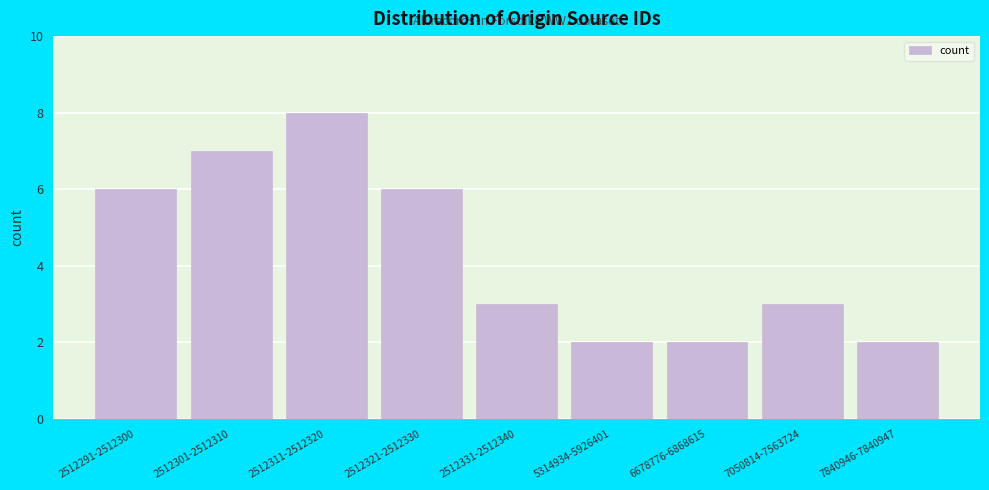

Reading left to right, what are all the values shown in this chart?

2512291-2512300=6	2512301-2512310=7	2512311-2512320=8	2512321-2512330=6	2512331-2512340=3	5314934-5926401=2	6678776-6868615=2	7050814-7563724=3	7840946-7840947=2